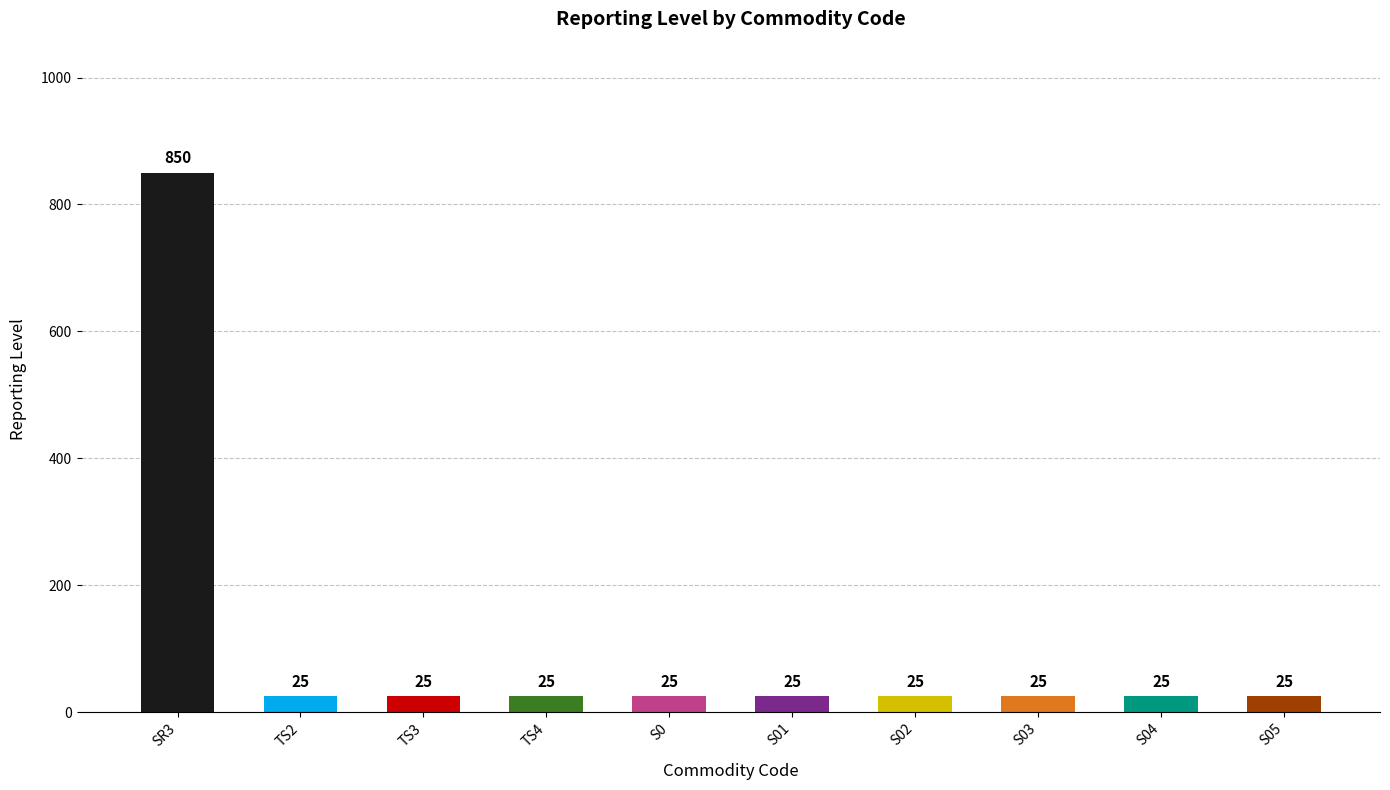

True or false: the data shows 1208 at SR3.

False